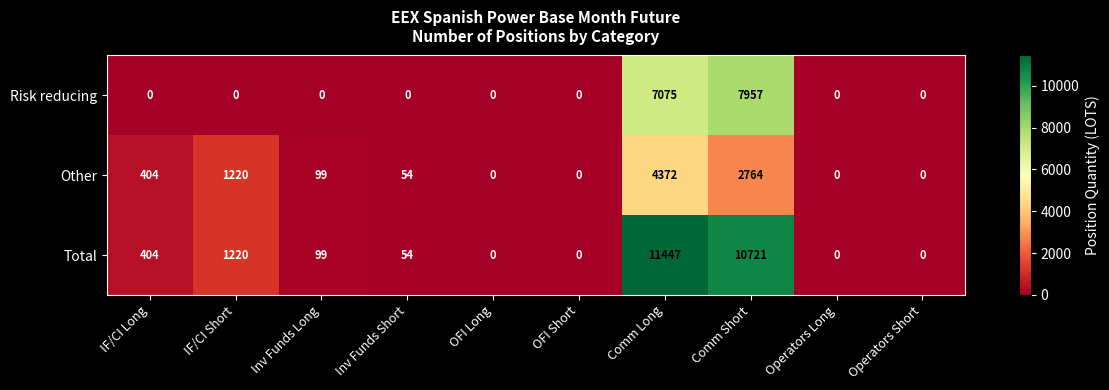

The Other series shows 0 at OFI Short. True or false?

True